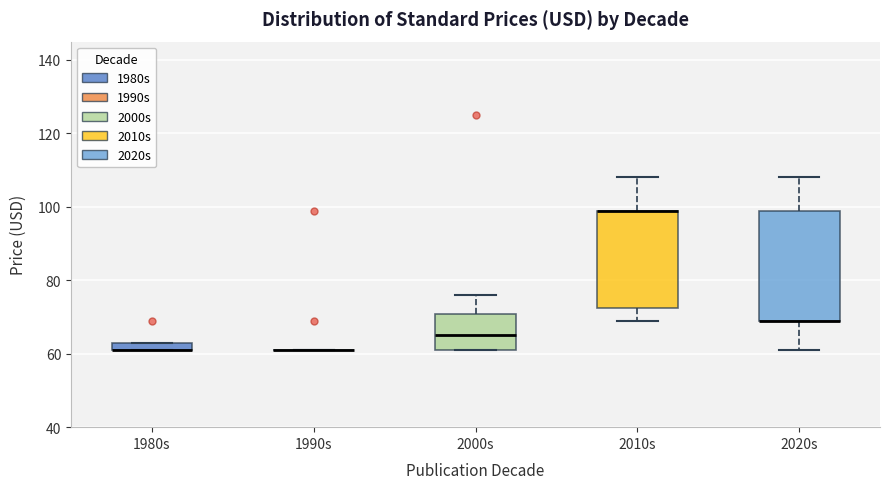

Comparing the boxes themselves (not the whiskers), which one is the tallest?

2020s